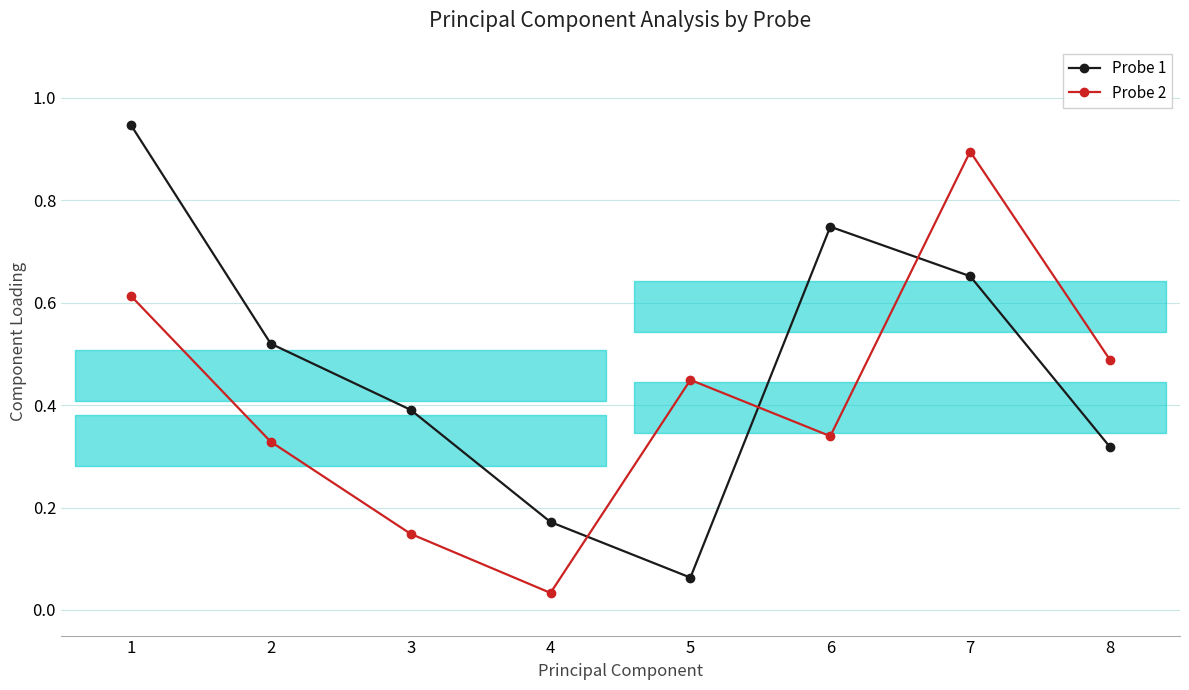

In Probe 1, how many points are lower than both neighbors (excluding endpoints)?

1